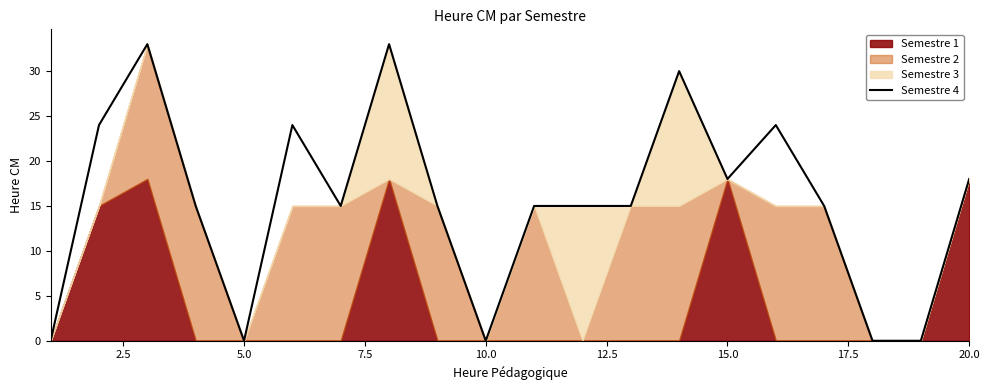

What is the average value?

15